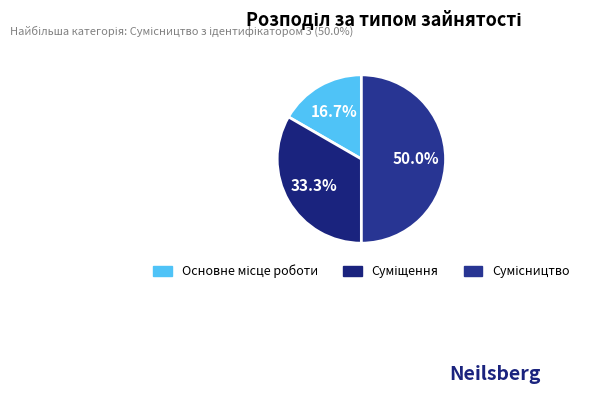

How many segments does this pie chart have?

3